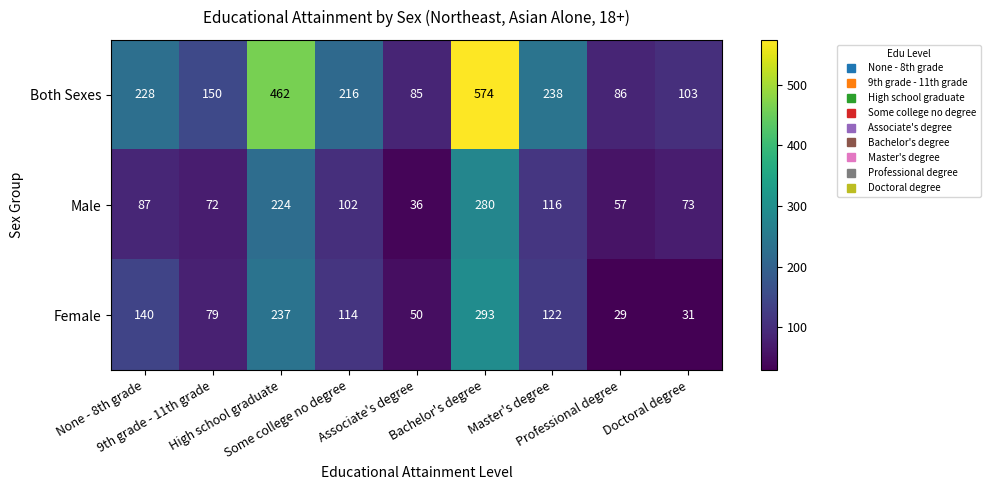

At which category does the chart reach its minimum across all series?

Professional degree